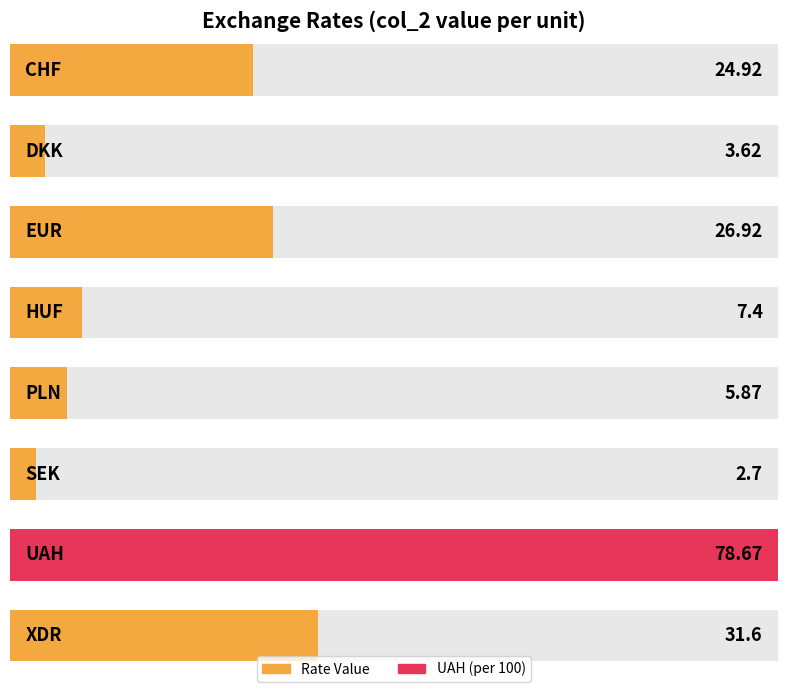

The chart shows a value of 24.9 at CHF. True or false?

True